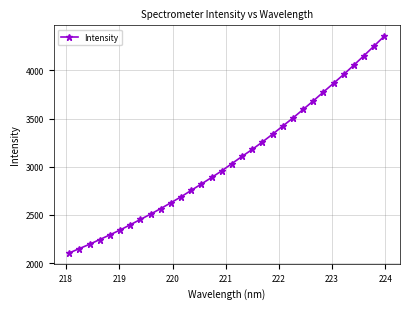

How many data points are above 3033?

16